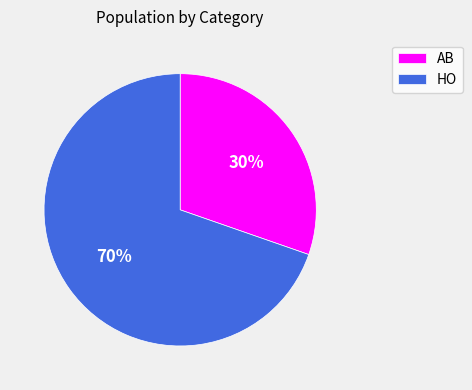

To the nearest percent, what percentage of the pie is HO?

70%